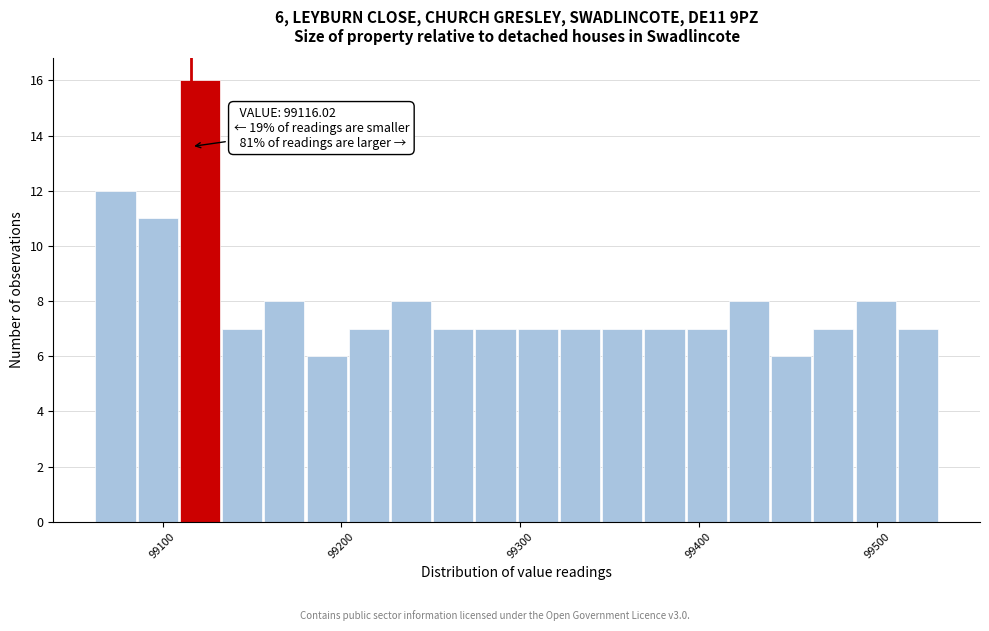

Around what value on the x-axis is the tallest bar? Give the approximate position of its centre, as read against the axis.

99120